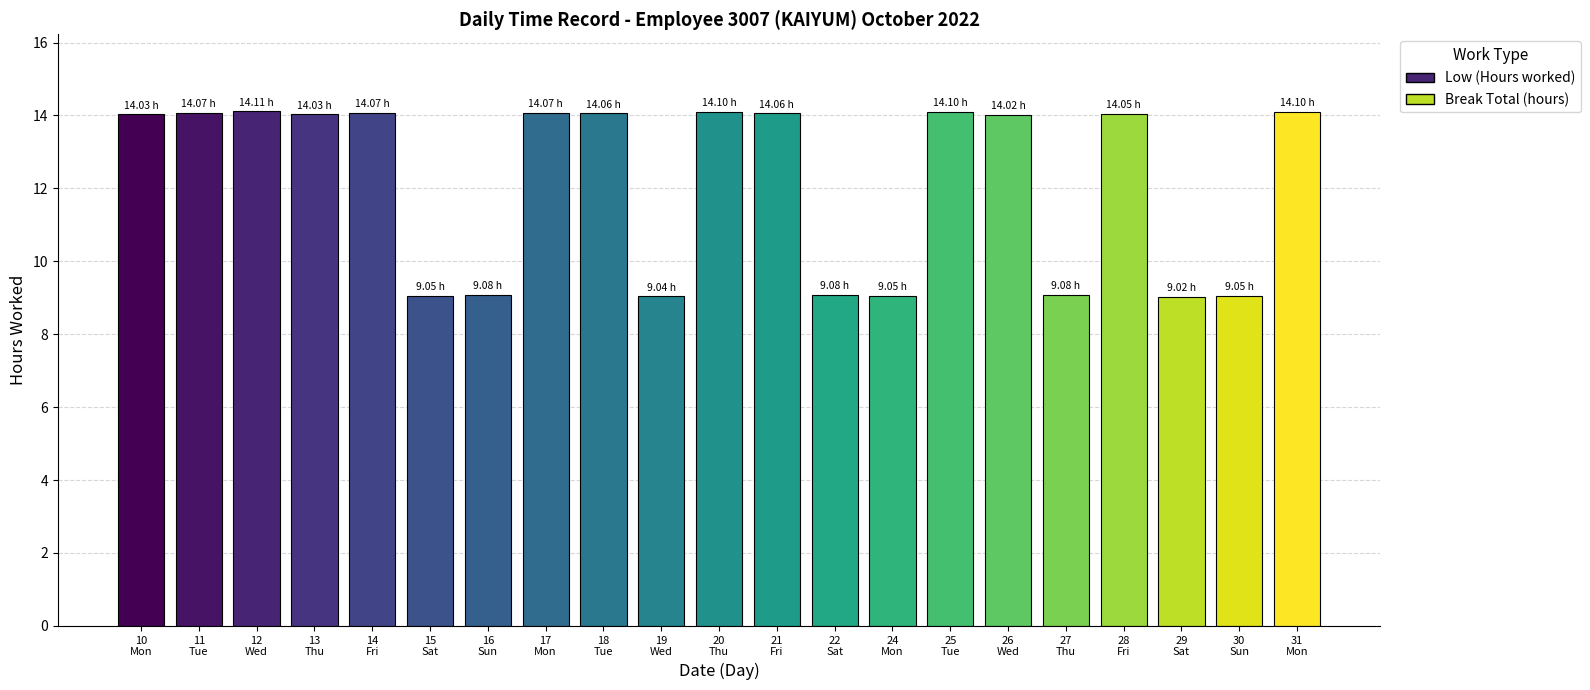

What is the sum of all values?

255.3